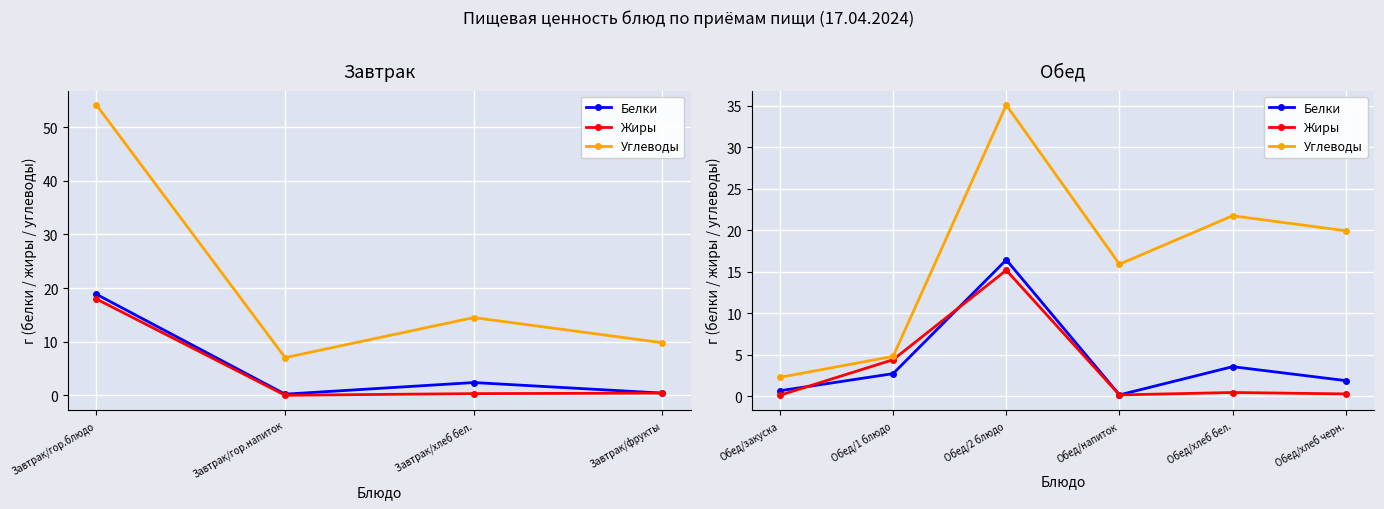

Which series has the largest total across all categories?

Углеводы